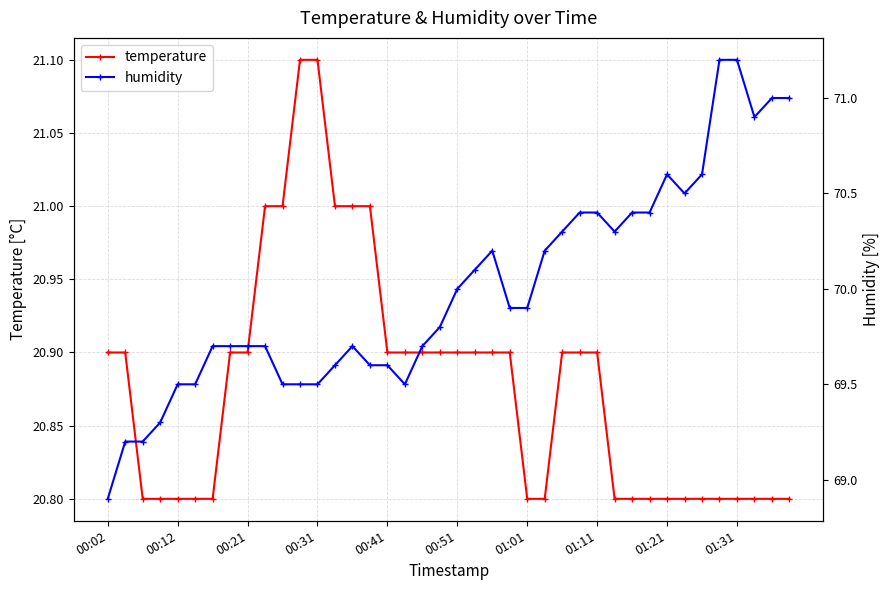

What are all the series names shown in the legend?

temperature, humidity